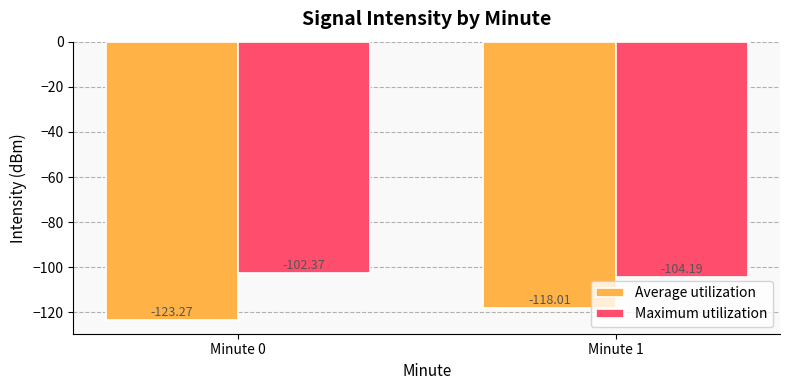

At Minute 0, list the series in order from smallest to largest.

Average utilization, Maximum utilization